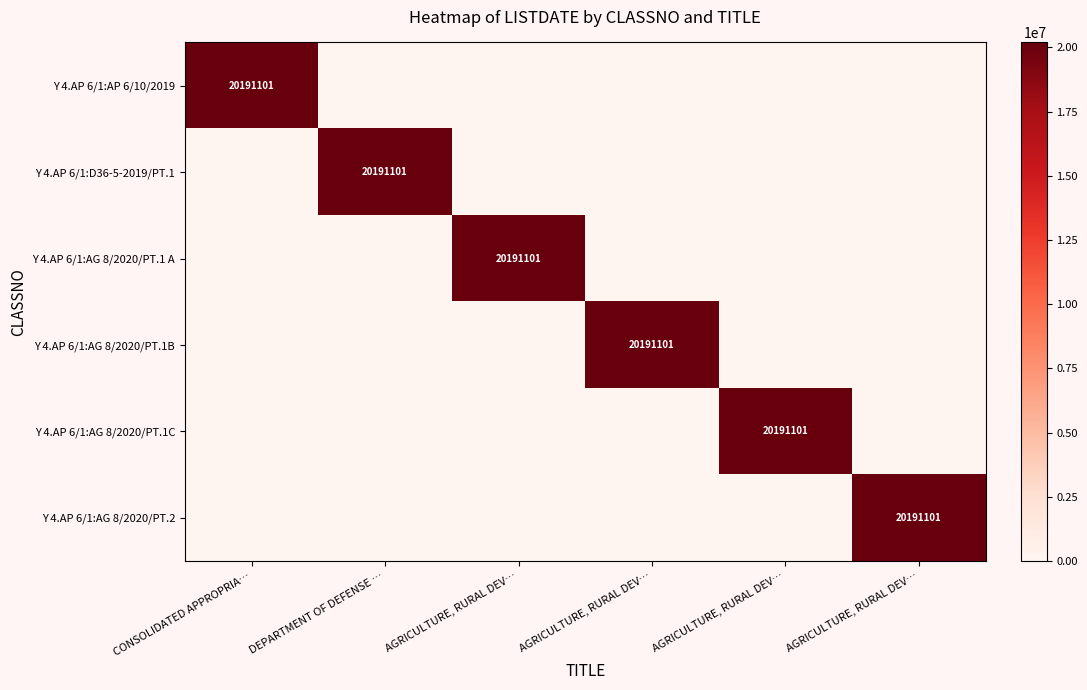

Which series has the largest total across all categories?

Y 4.AP 6/1:AP 6/10/2019